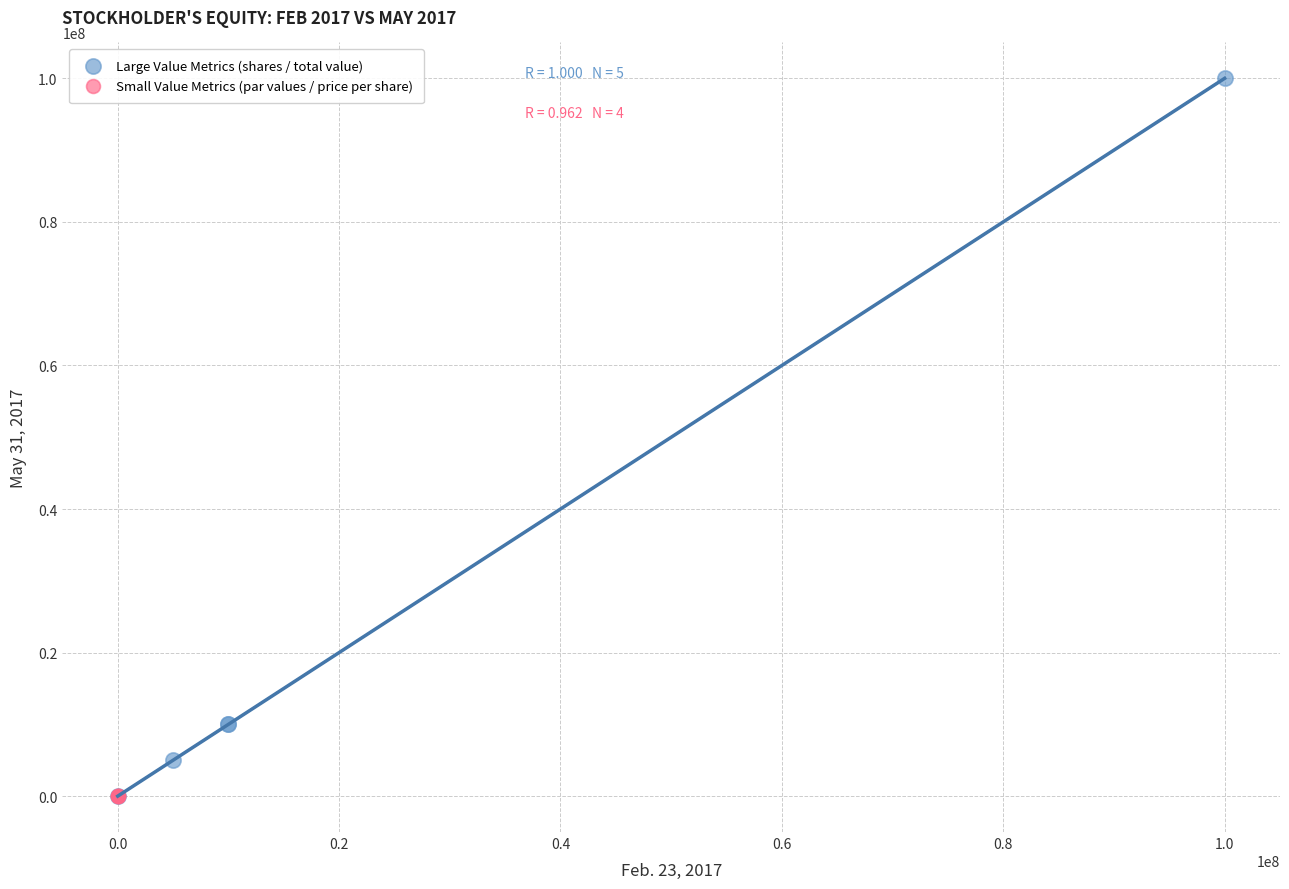

Which series contains the highest Y value?

Large Value Metrics (shares / total value)